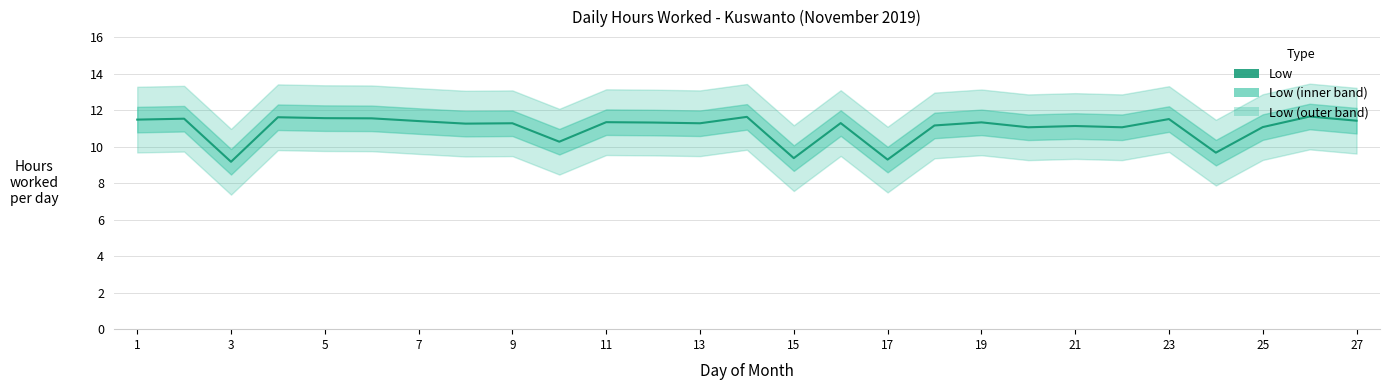

What is the value of the 15th point from the left?

9.4